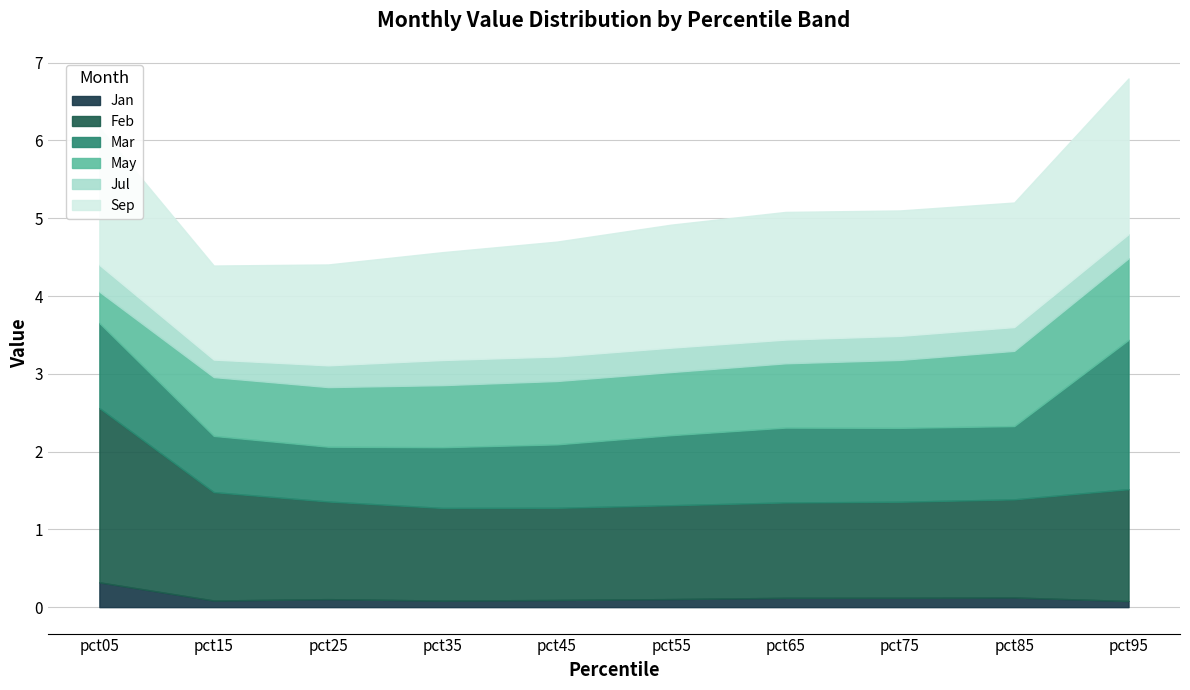

Which category has the lowest value in the May series?

pct05